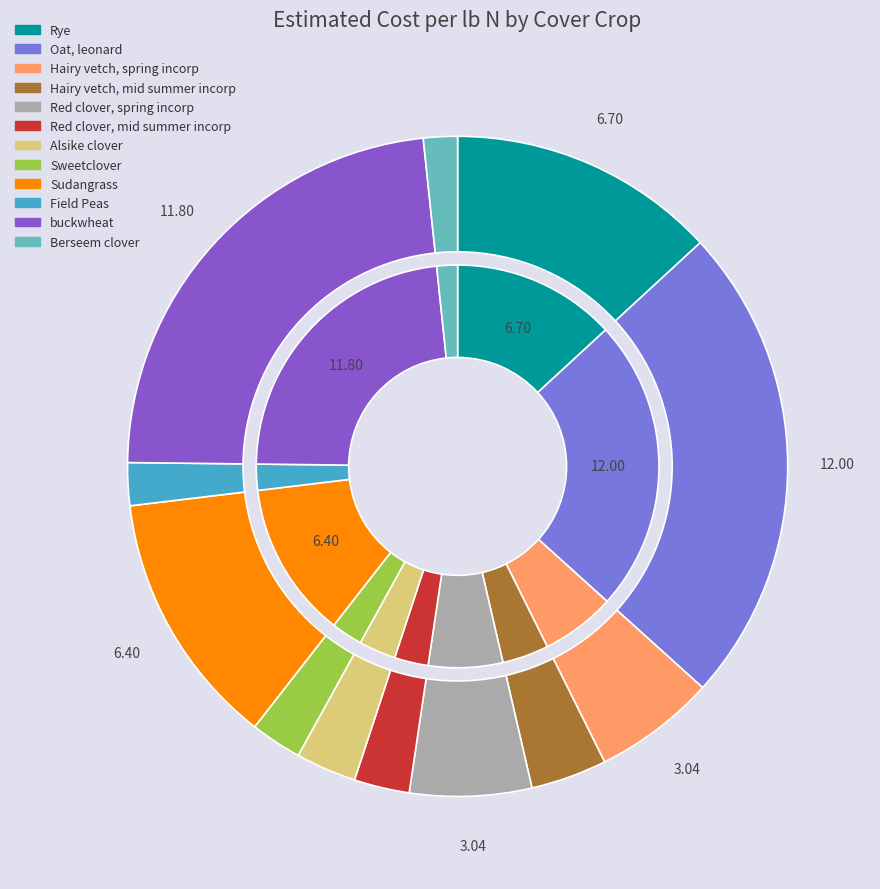

What is the largest slice in the pie chart?

Oat, leonard